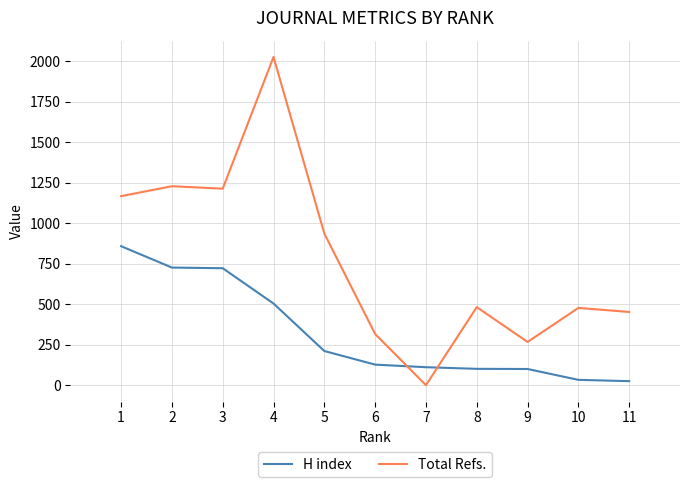

Which series has the largest range (max minus min)?

Total Refs.